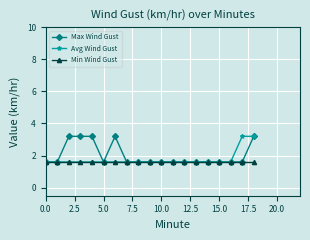

At how many categories does at least one series exceed 2?

6